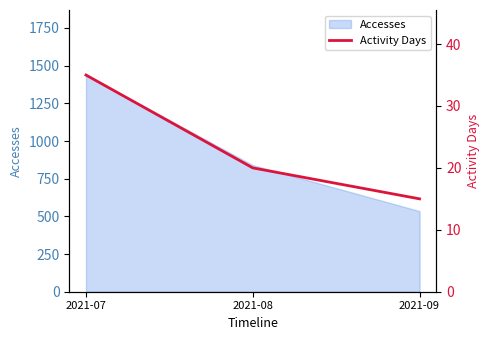

The value of Accesses at 2021-07 is 1438. True or false?

True